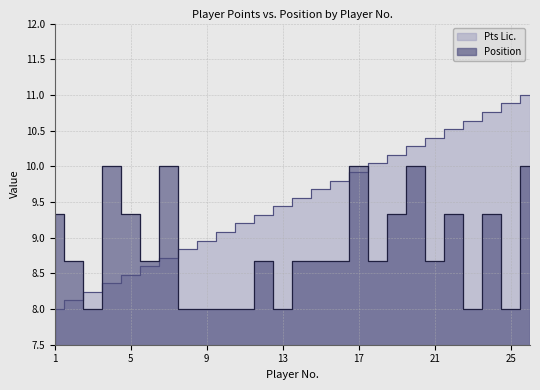

How many interior local peaks does the Position series have?

7